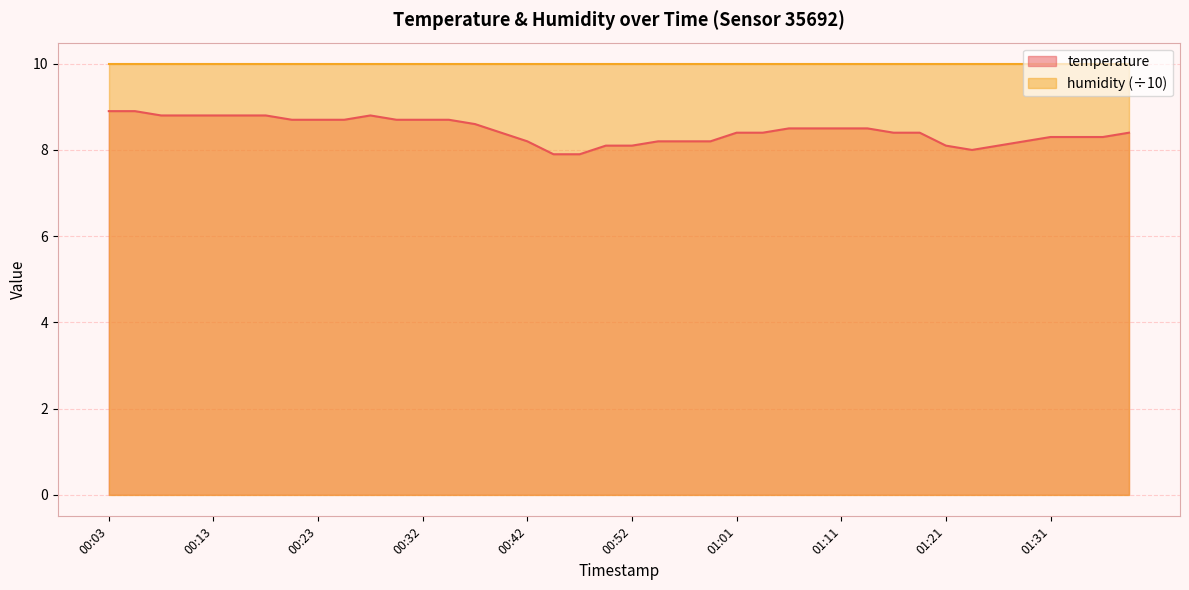

Reading left to right, what are all the values shown in this chart?

8.9	8.9	8.8	8.8	8.8	8.8	8.8	8.7	8.7	8.7	8.8	8.7	8.7	8.7	8.6	8.4	8.2	7.9	7.9	8.1	8.1	8.2	8.2	8.2	8.4	8.4	8.5	8.5	8.5	8.5	8.4	8.4	8.1	8.0	8.1	8.2	8.3	8.3	8.3	8.4